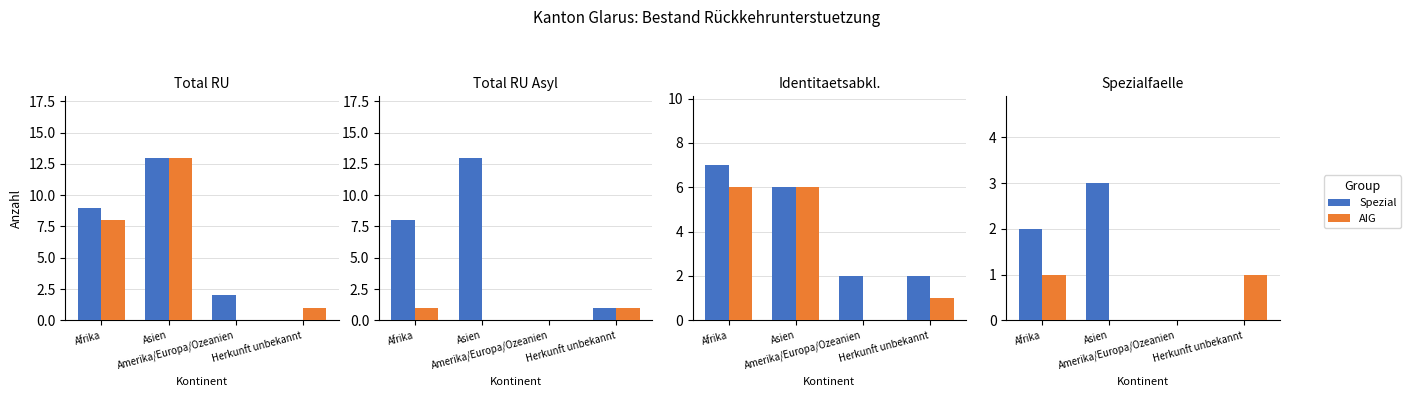

Rank the series at Herkunft unbekannt from highest to lowest value.

Gesamt, Asyl, AIG, Spezial